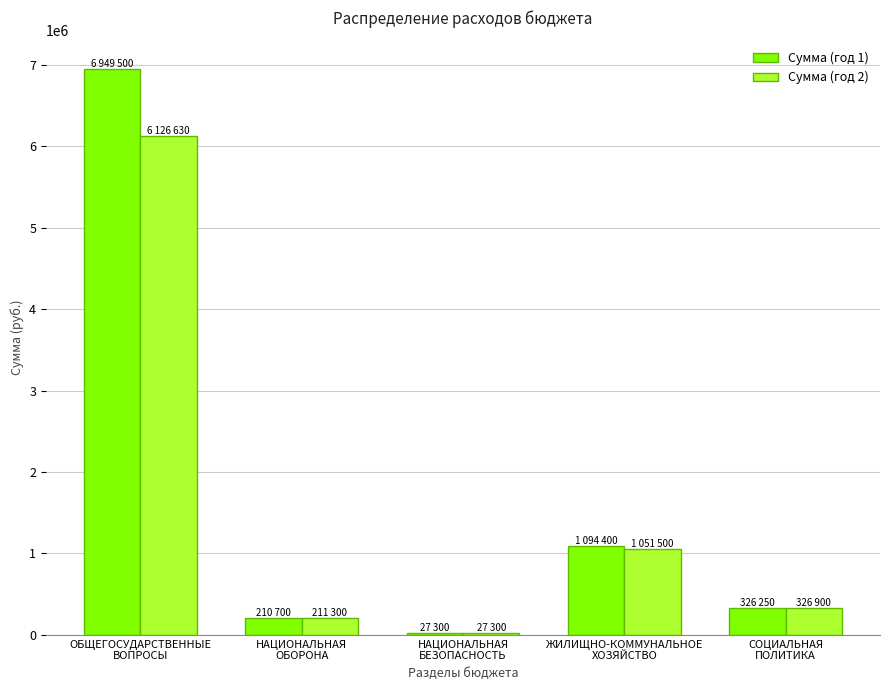

List the series in order of their peak value, highest first.

Сумма (год 1), Сумма (год 2)